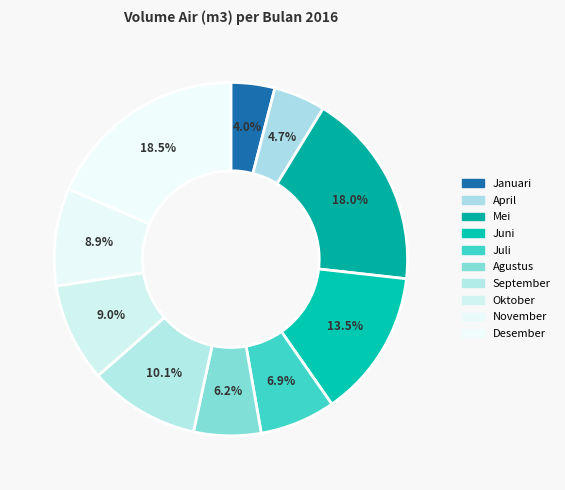

The April slice represents 5% of the pie. True or false?

True